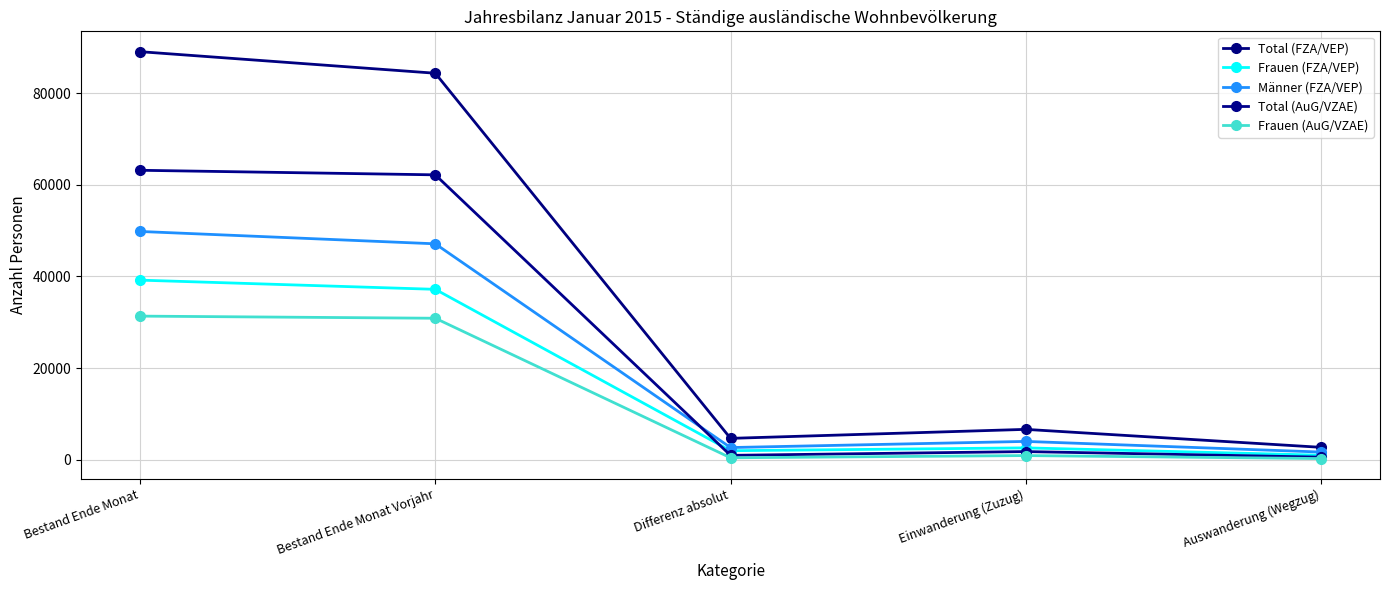

Which label corresponds to the smallest value in the chart?

Auswanderung (Wegzug)